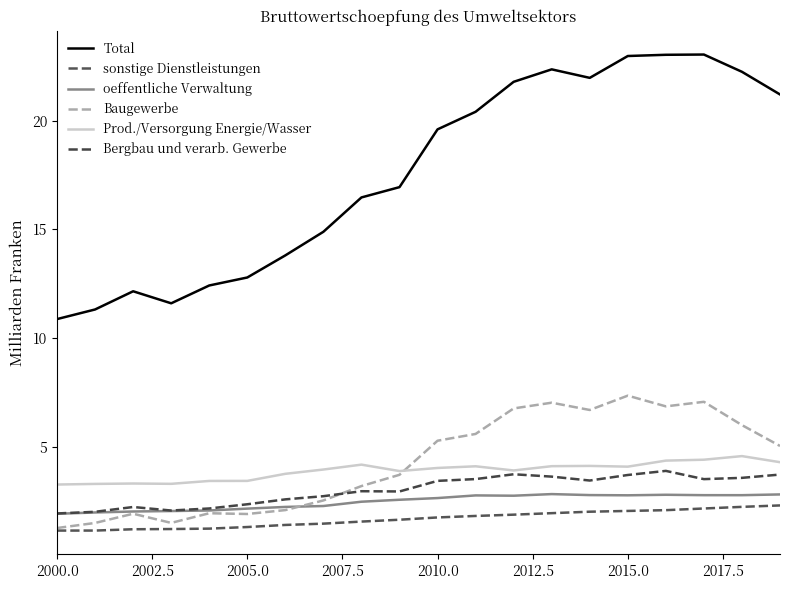

True or false: Prod./Versorgung Energie/Wasser has more than 0 interior local peaks.

True